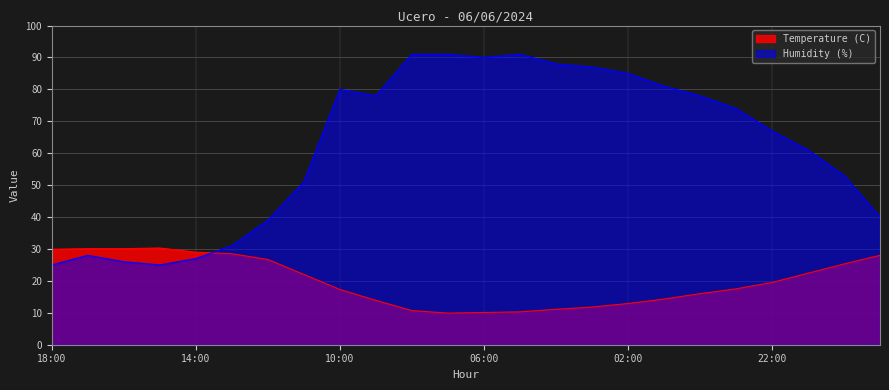

Between 05:00 and 06:00, which is larger?

05:00